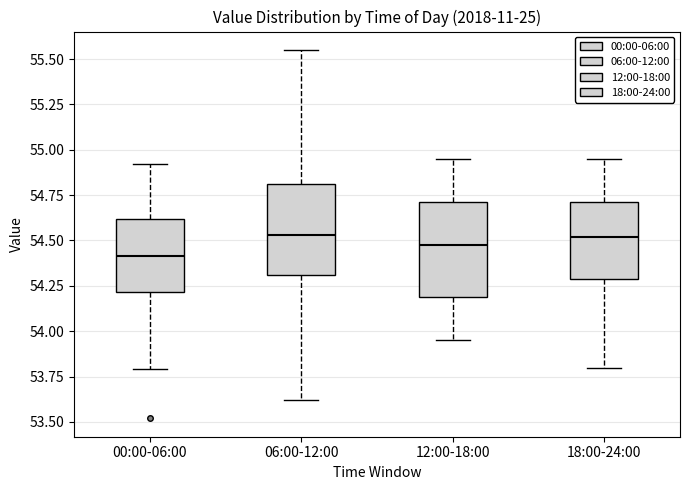

Reading left to right, read every box against the y-axis: the position of its median line, the range the box covers, and the ends of its whiskers. The values are not printed on the chart, so give them approximately, as read against the axis.

00:00-06:00: median 54.40, box 54.20 to 54.60, whiskers 53.80 to 54.90
06:00-12:00: median 54.55, box 54.30 to 54.80, whiskers 53.60 to 55.55
12:00-18:00: median 54.50, box 54.20 to 54.70, whiskers 53.95 to 54.95
18:00-24:00: median 54.50, box 54.30 to 54.70, whiskers 53.80 to 54.95